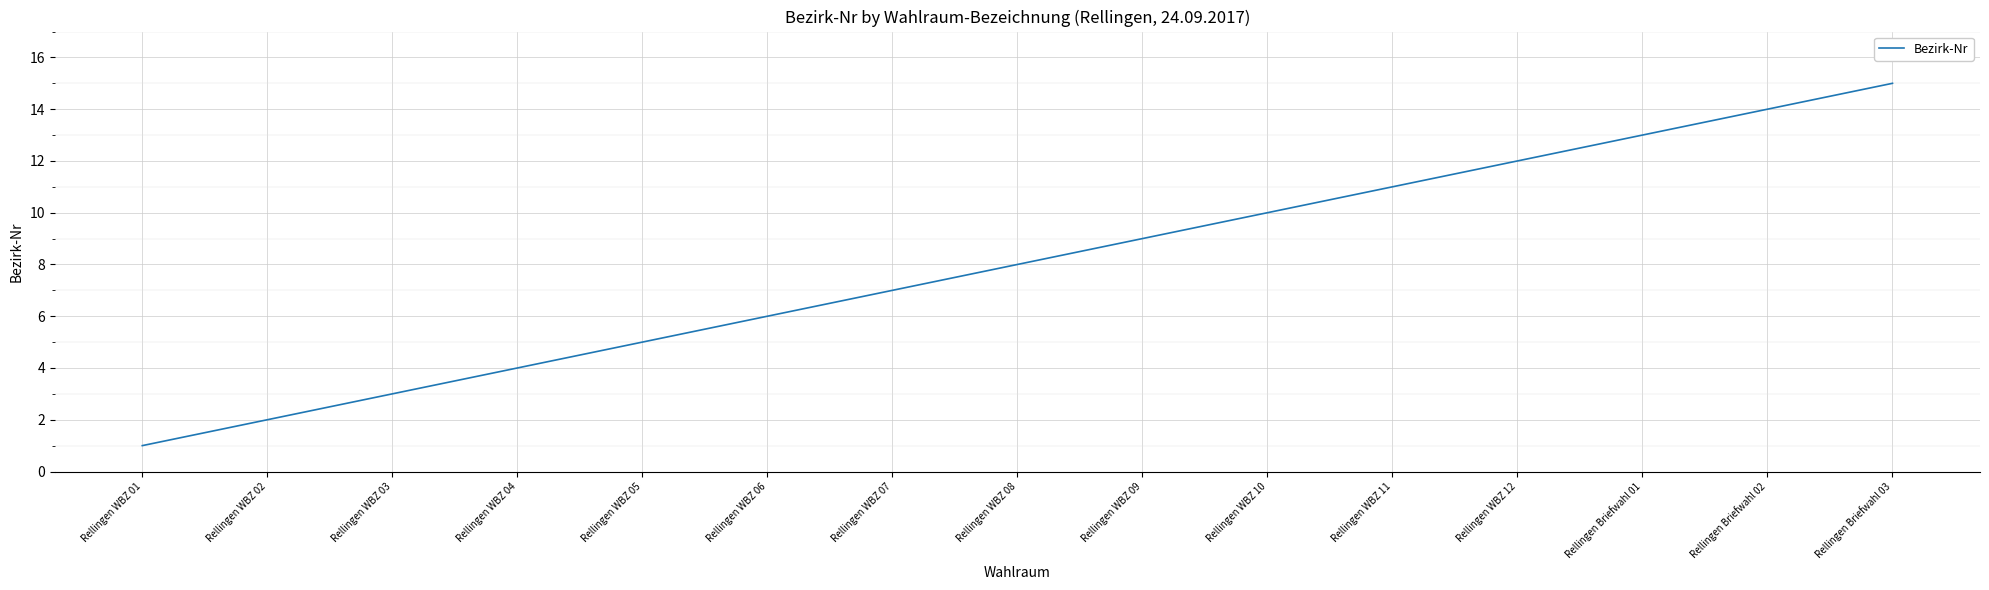

Approximately how many times larger is the value at Rellingen Briefwahl 03 compared to Rellingen WBZ 10?

1.5